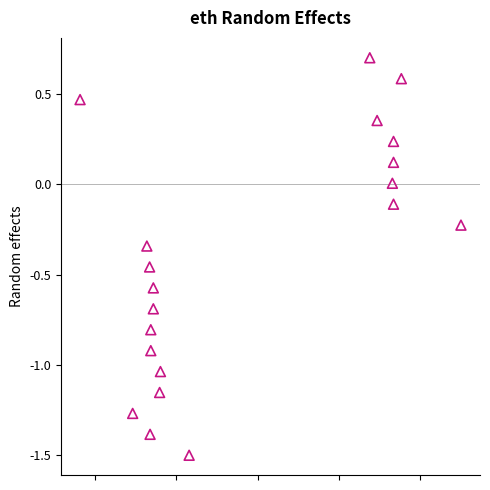

What is the range of X values (max minus min)?

467933845.0